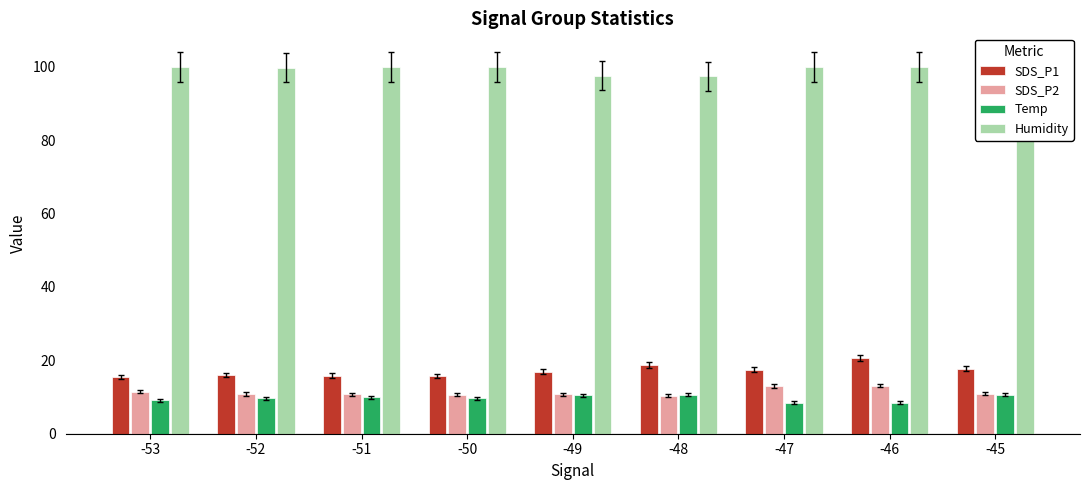

Rank the series by their maximum value, from highest to lowest.

Humidity, SDS_P1, SDS_P2, Temp